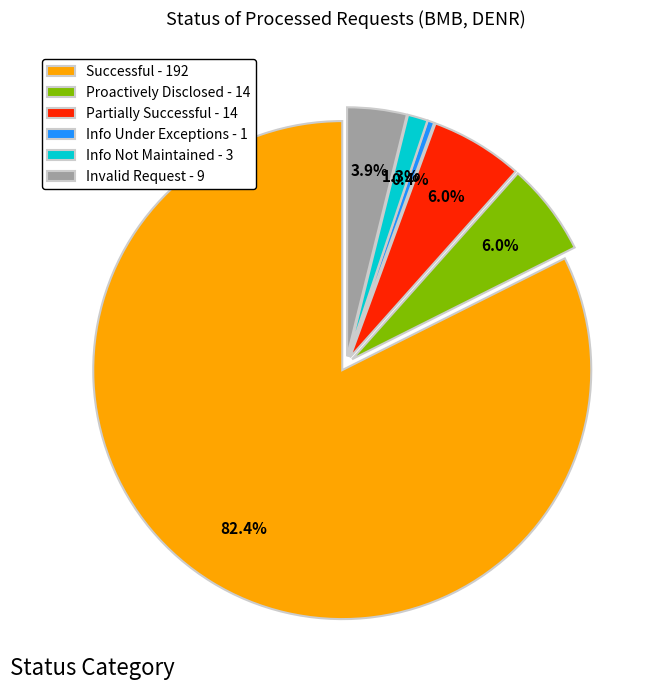

How many segments does this pie chart have?

6